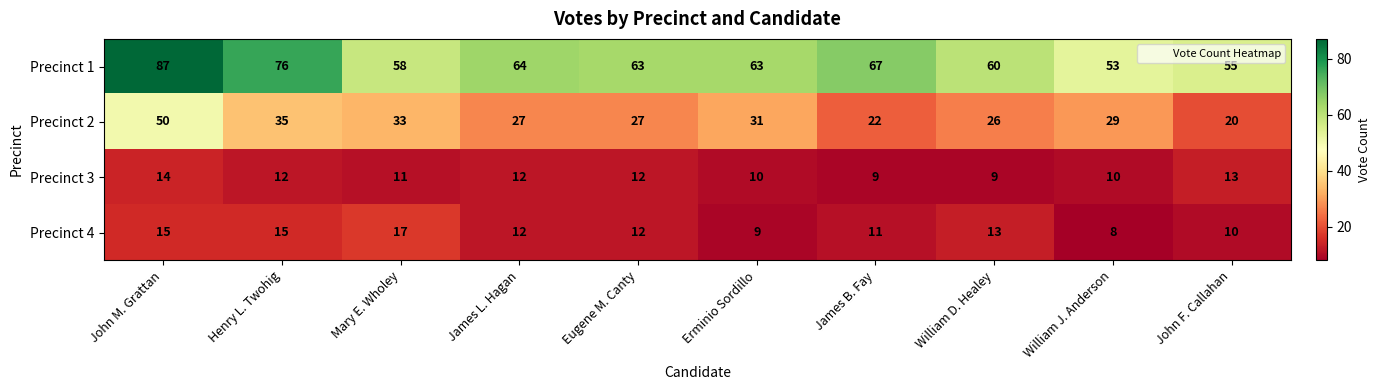

Is it true that Precinct 2 equals 27 at James L. Hagan?

True